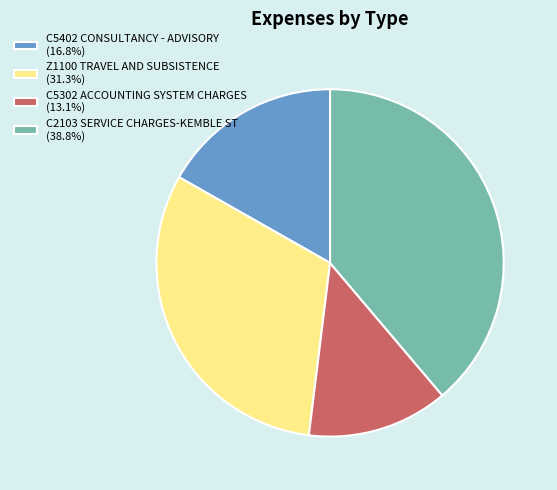

How many slices are in this pie chart?

4